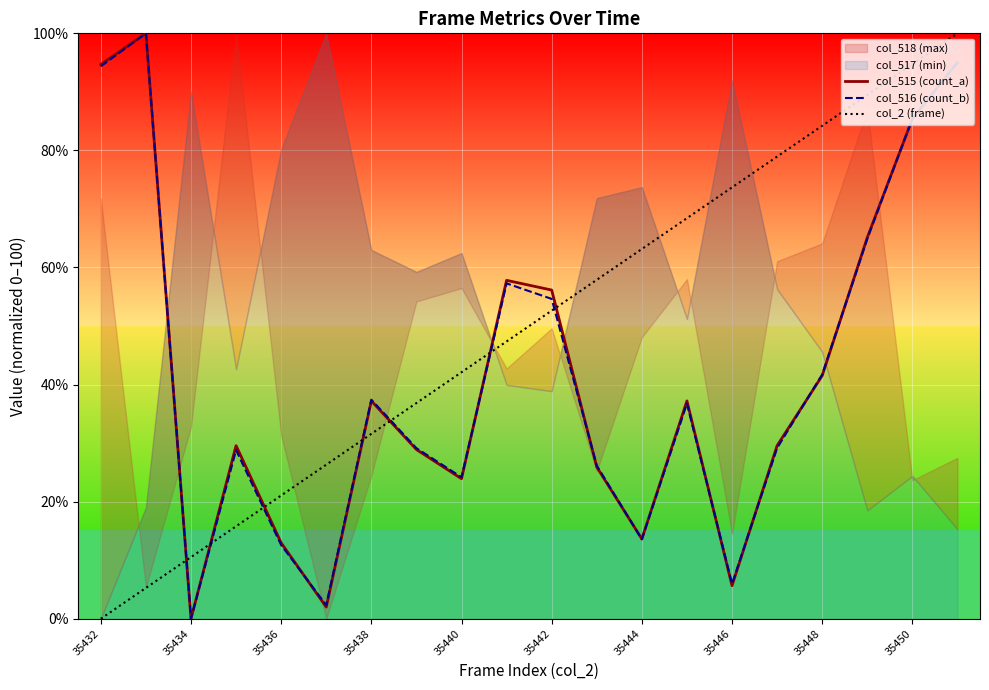

What is the difference between the col_515 (count_a) values at 35438 and 35434?

37.2